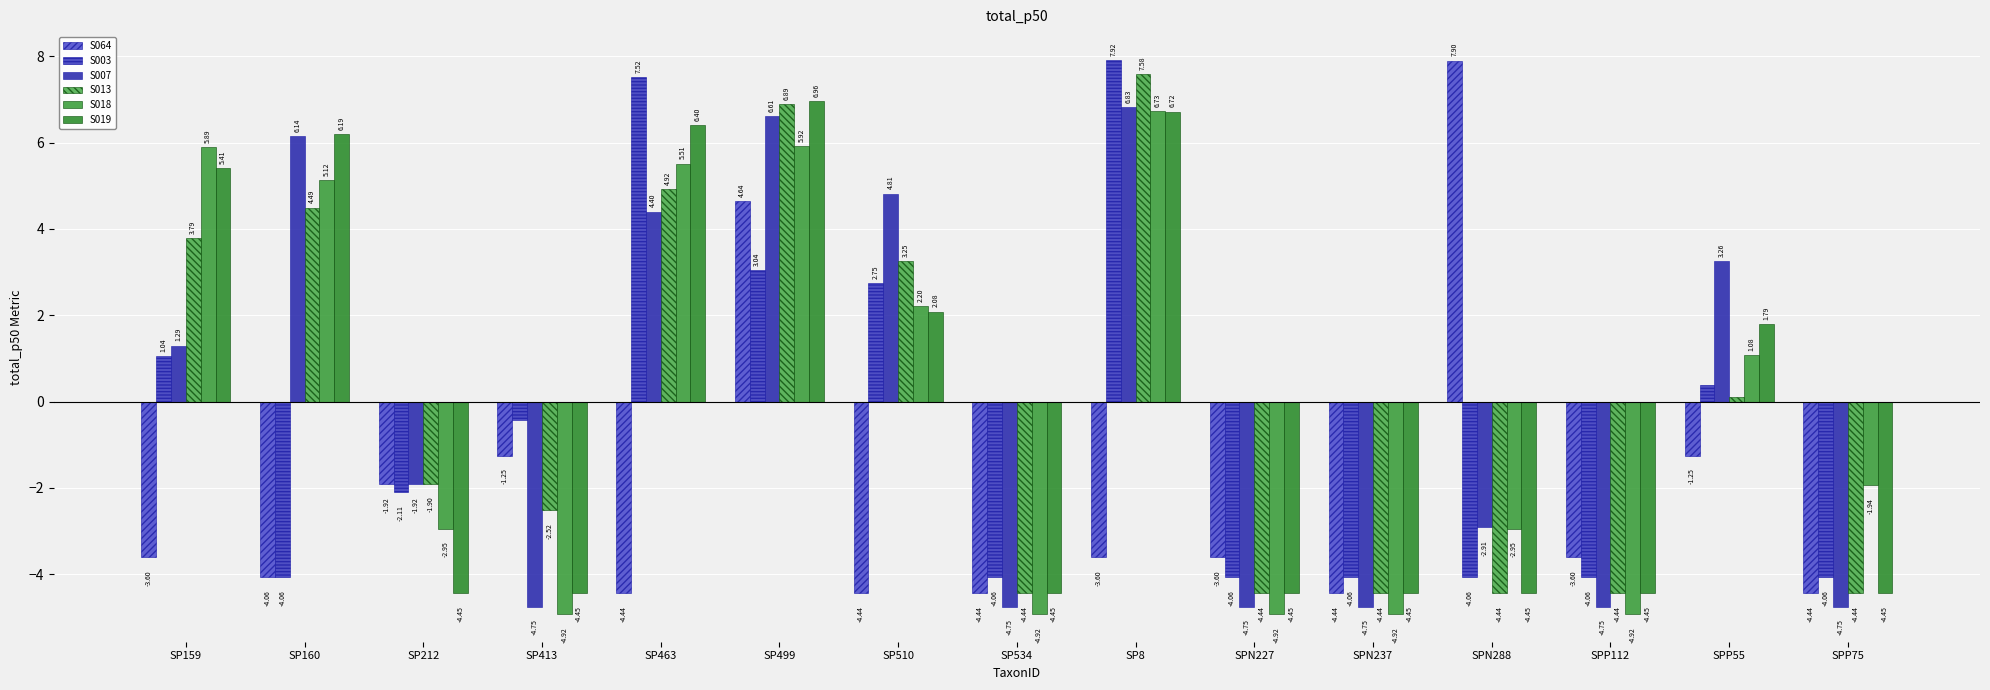

Which has a higher value, SP499 or SPN288?

SPN288